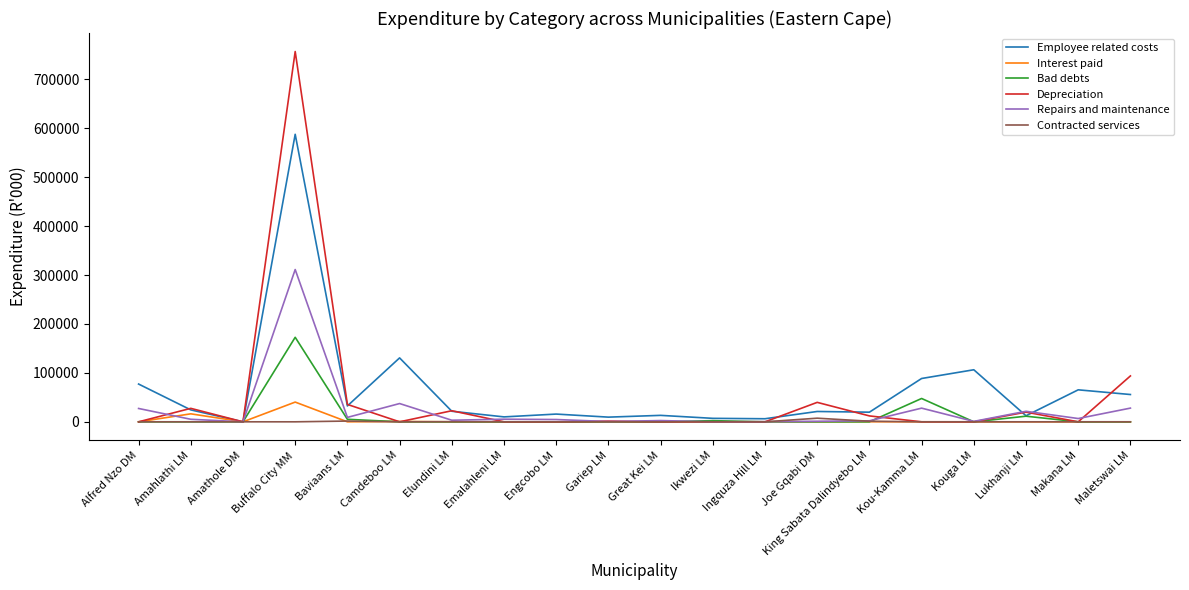

Which category has the highest value in the Interest paid series?

Buffalo City MM